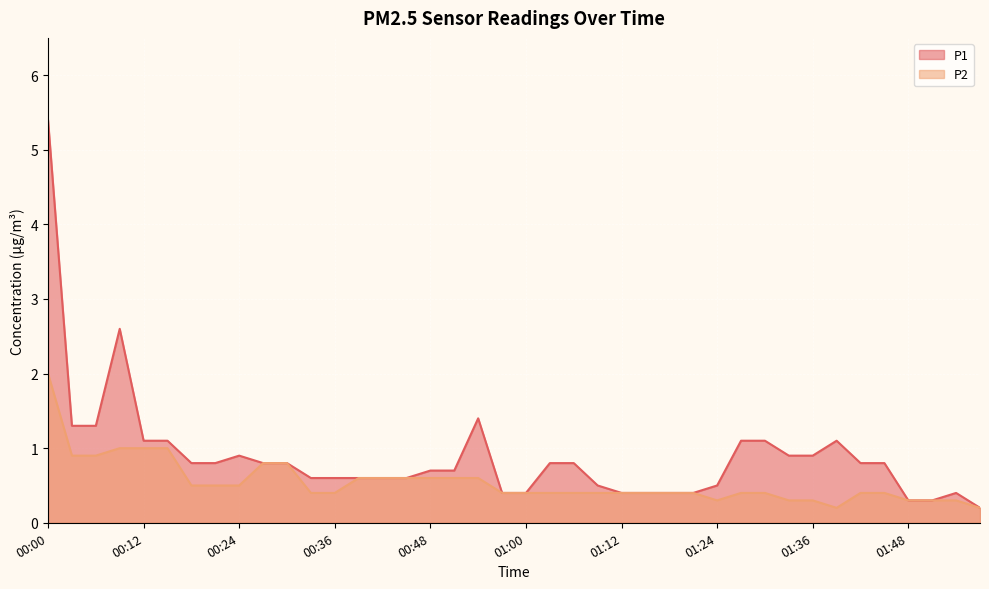

True or false: P2 and P1 intersect in this chart.

False